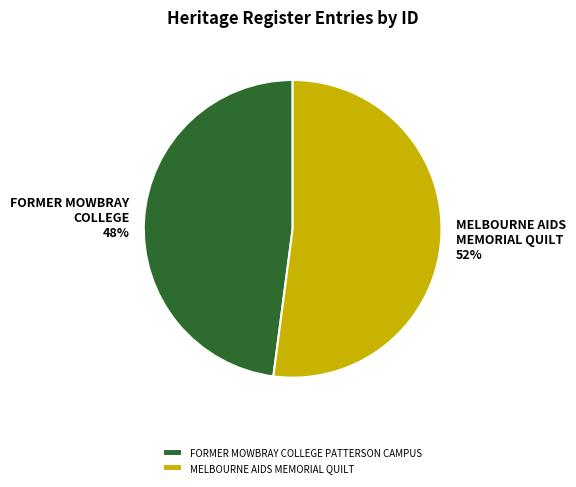

True or false: MELBOURNE AIDS MEMORIAL QUILT accounts for 65% of the total.

False